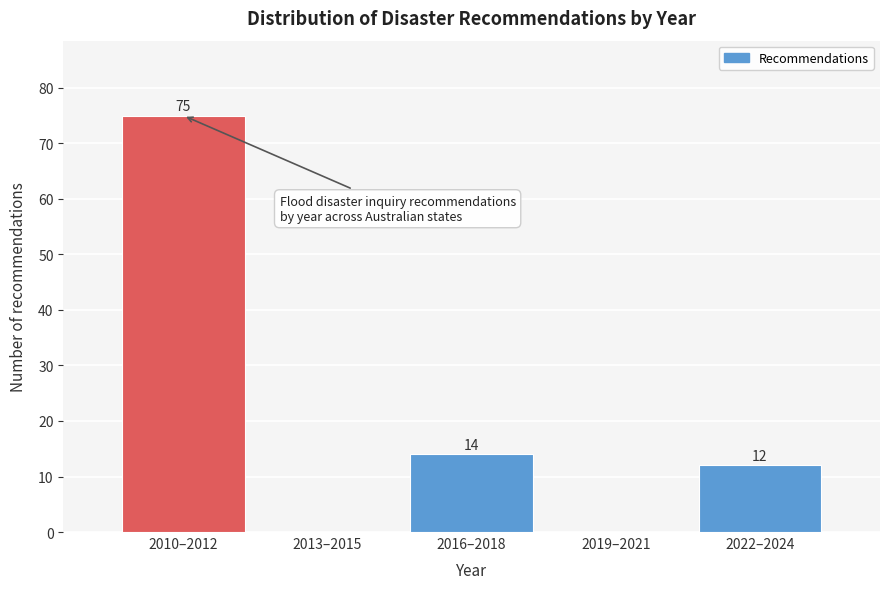

Reading left to right, list all the values displayed in this chart.

2010–2012=75	2013–2015=0	2016–2018=14	2019–2021=0	2022–2024=12